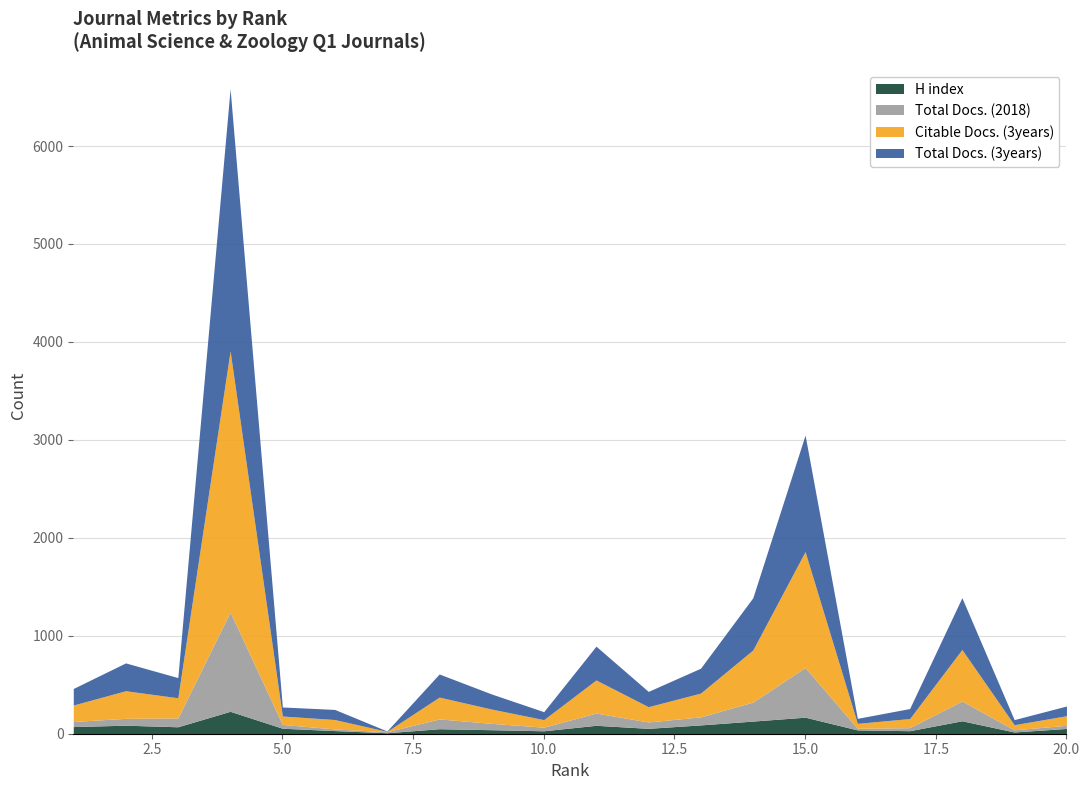

What is the maximum value for H index?

229